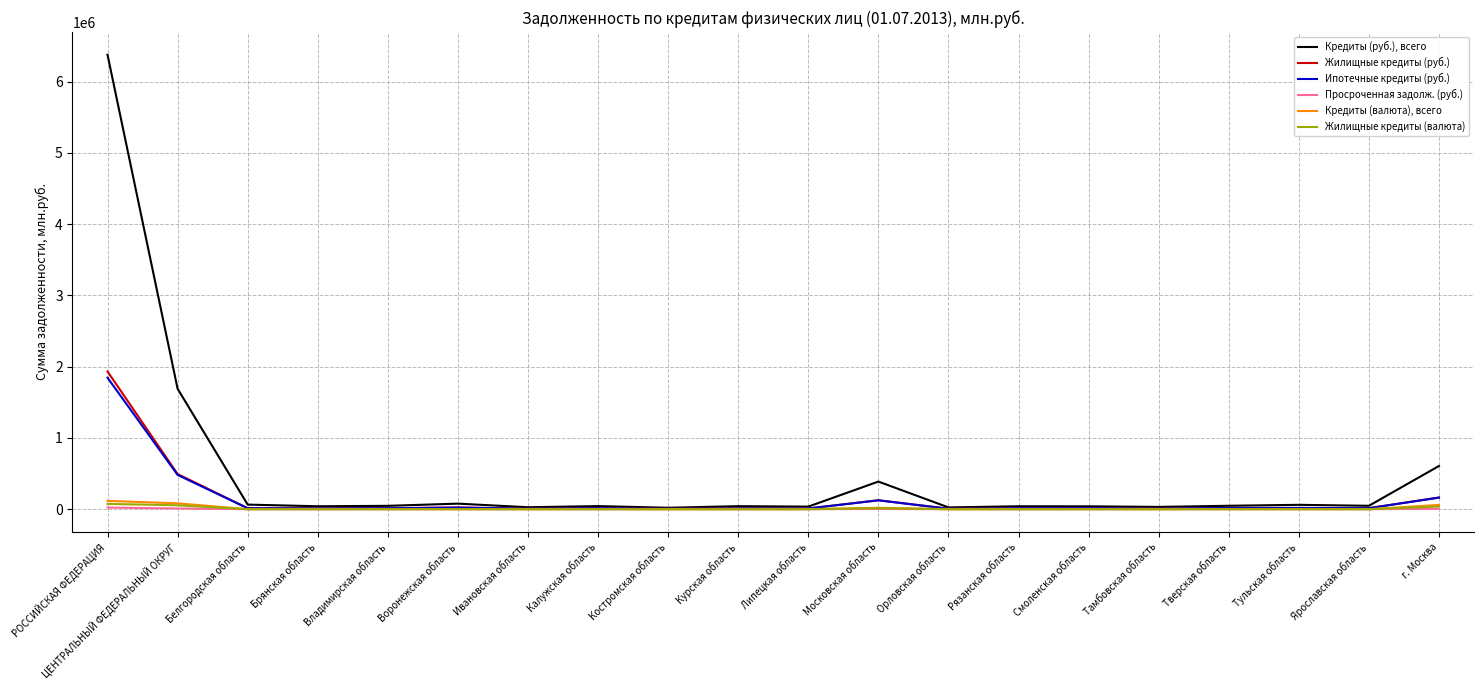

At г. Москва, list the series in order from smallest to largest.

Просроченная задолж. (руб.), Жилищные кредиты (валюта), Кредиты (валюта), всего, Ипотечные кредиты (руб.), Жилищные кредиты (руб.), Кредиты (руб.), всего